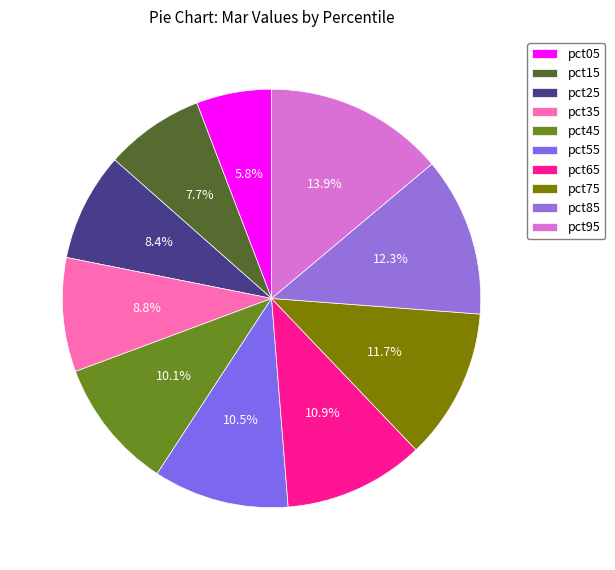

How much of the chart is everything except pct35?

91.2%